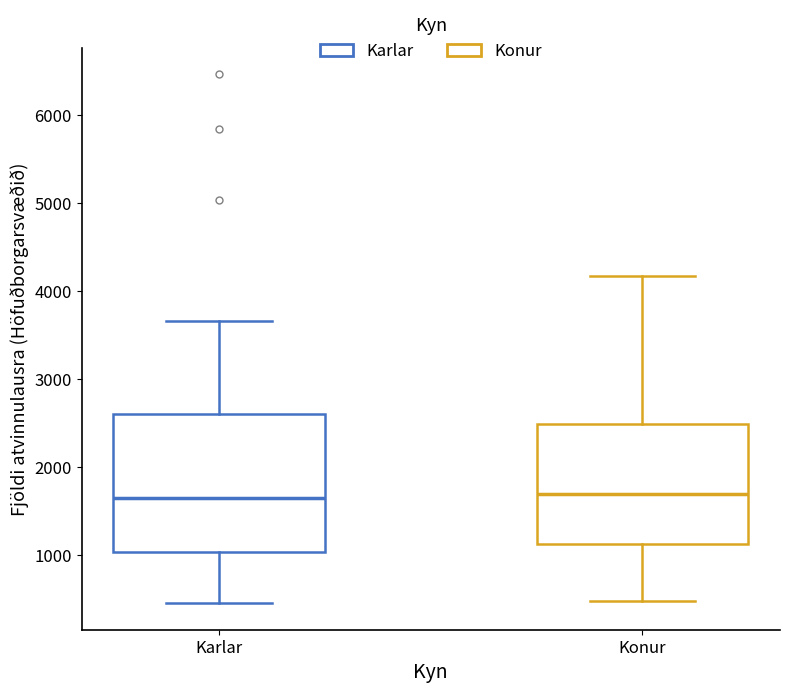

Where does the upper whisker of the box for Konur end on the y-axis? The values are not printed on the chart, so give them approximately, as read against the axis.

4200